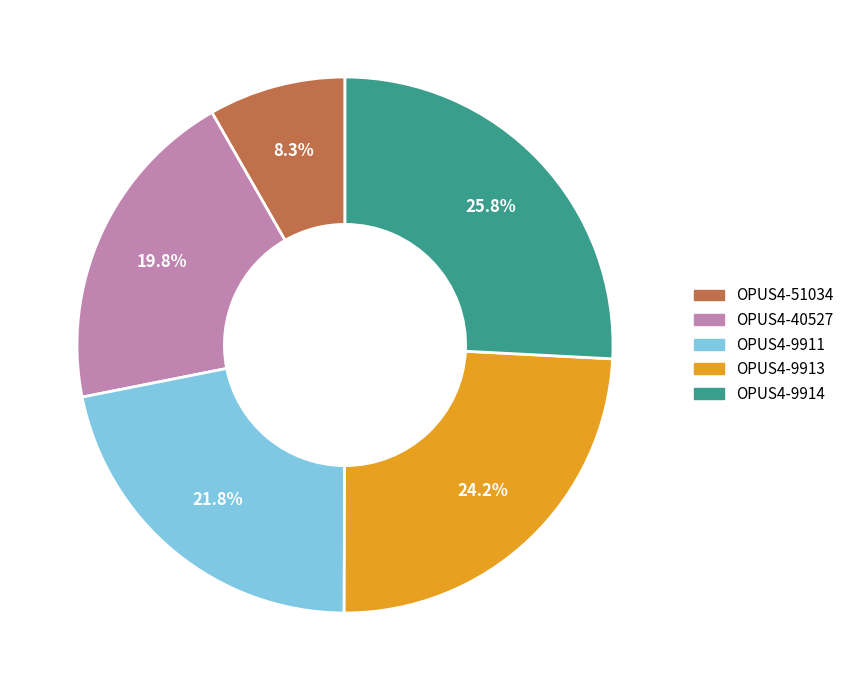

Approximately how many times larger is the value at OPUS4-40527 compared to OPUS4-9911?

0.9